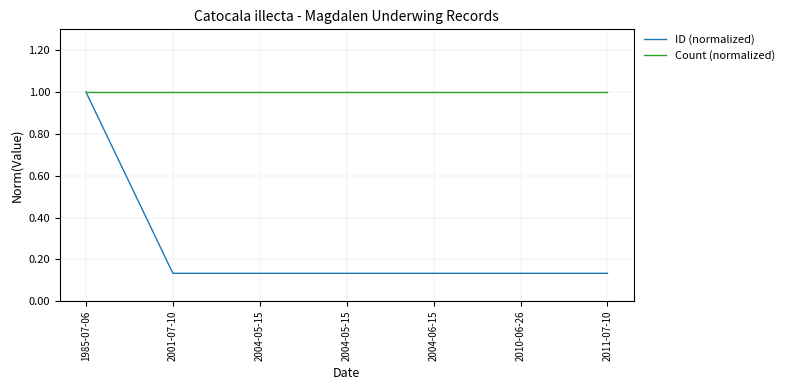

What is the difference between the highest and lowest values at 2011-07-10?

0.9